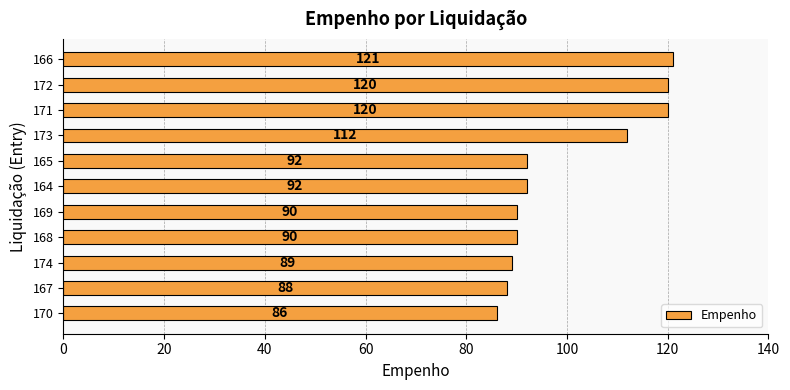

The value at 171 is 32. True or false?

False